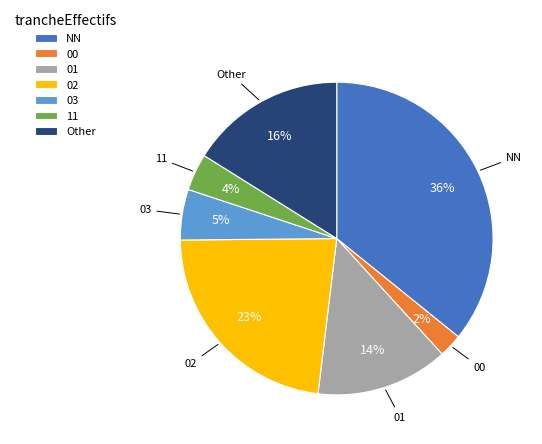

Which slice is the smallest?

00